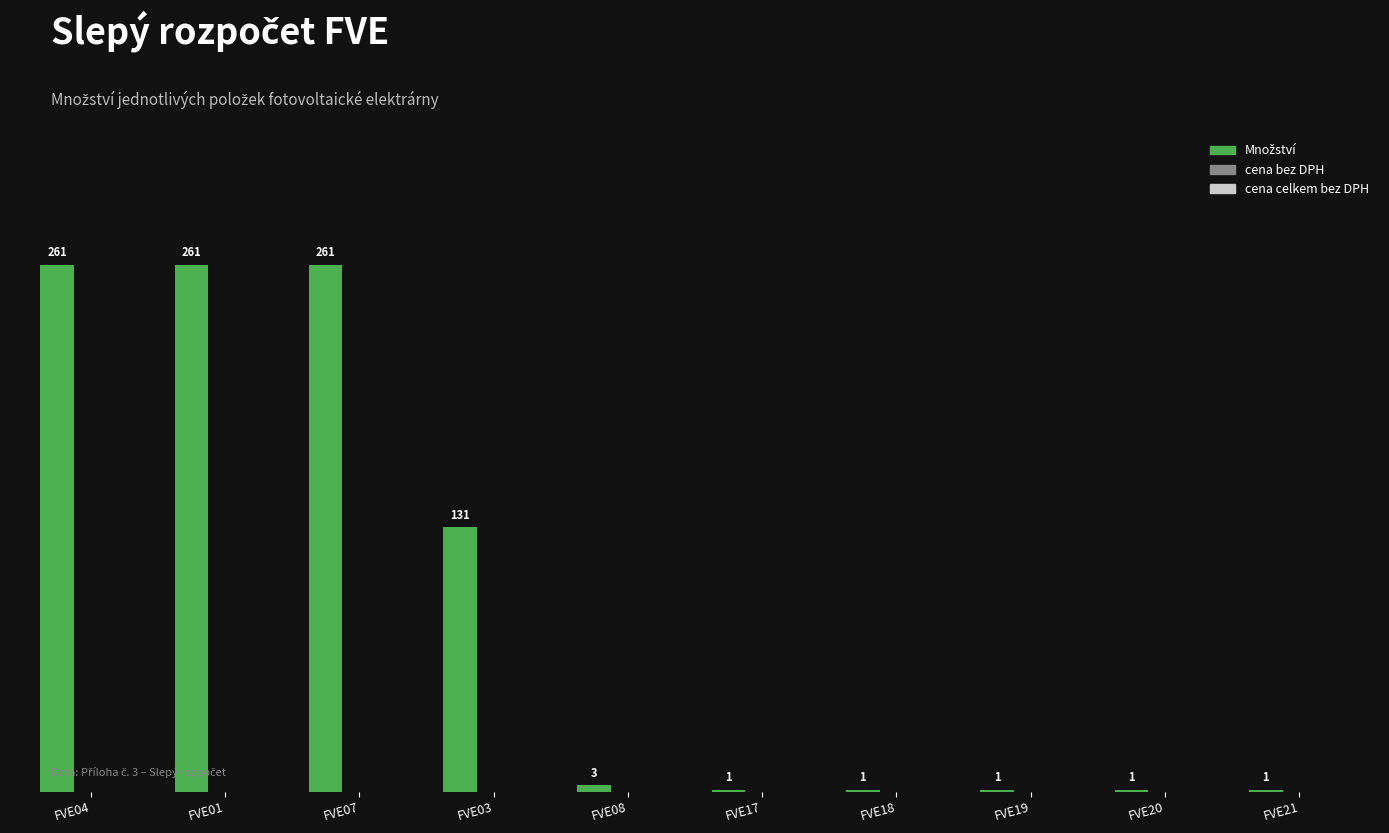

True or false: the data shows 230 at FVE03.

False